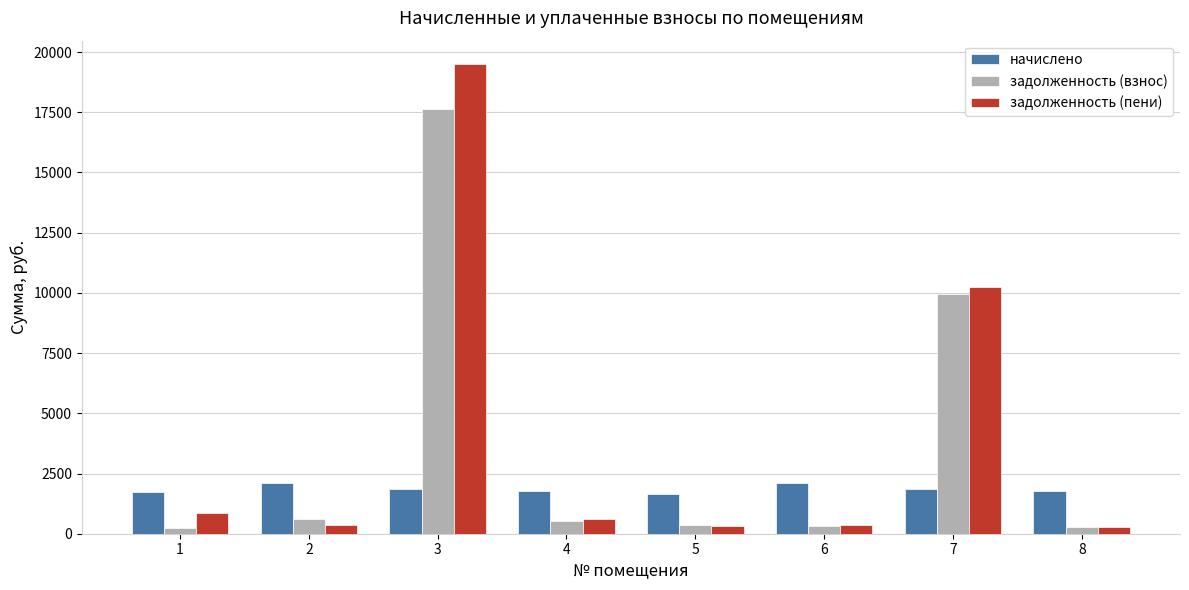

Rank the series at 7 from lowest to highest value.

начислено, задолженность (взнос), задолженность (пени)